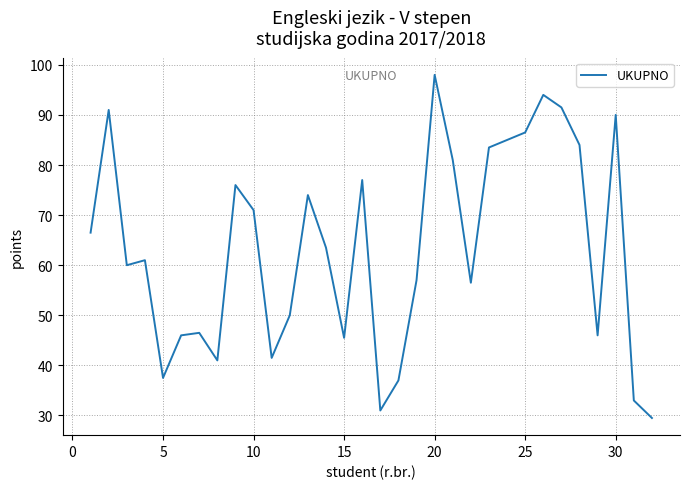

What is the minimum value shown in the chart?

29.5